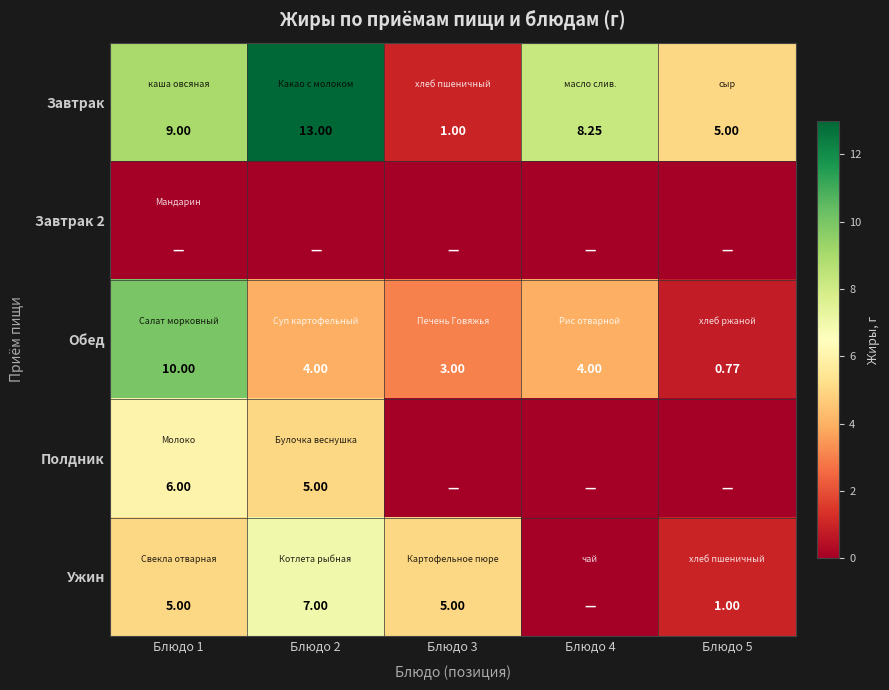

Between Блюдо 3 and Блюдо 5, which series saw the biggest shift?

Завтрак